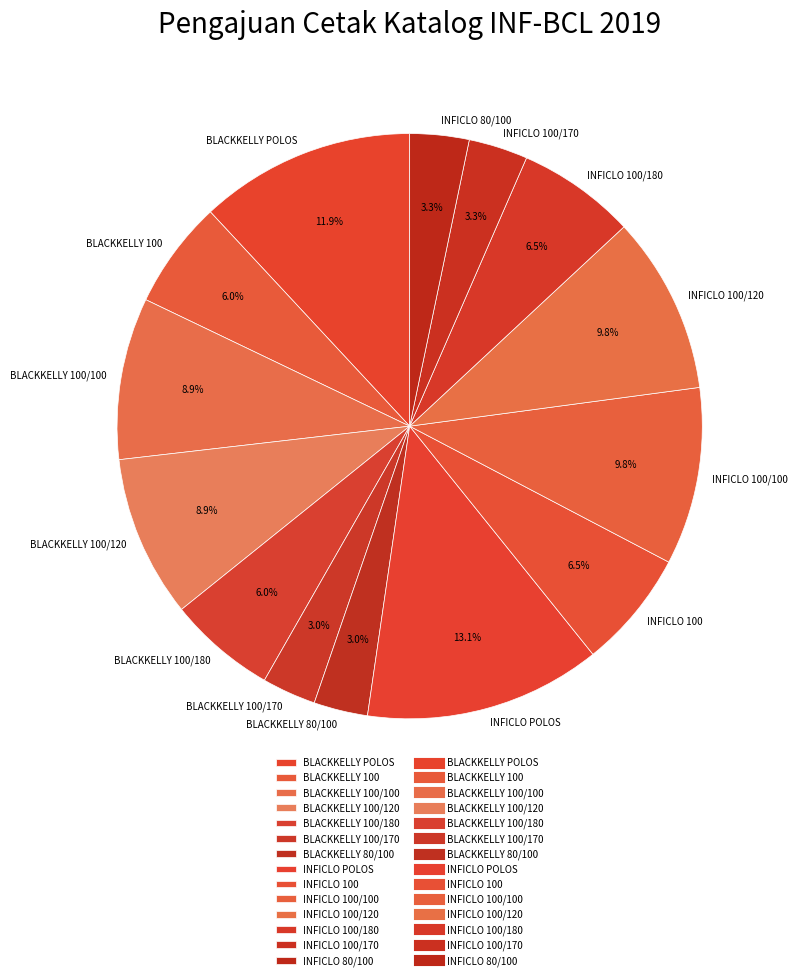

Count the number of slices in the pie.

14